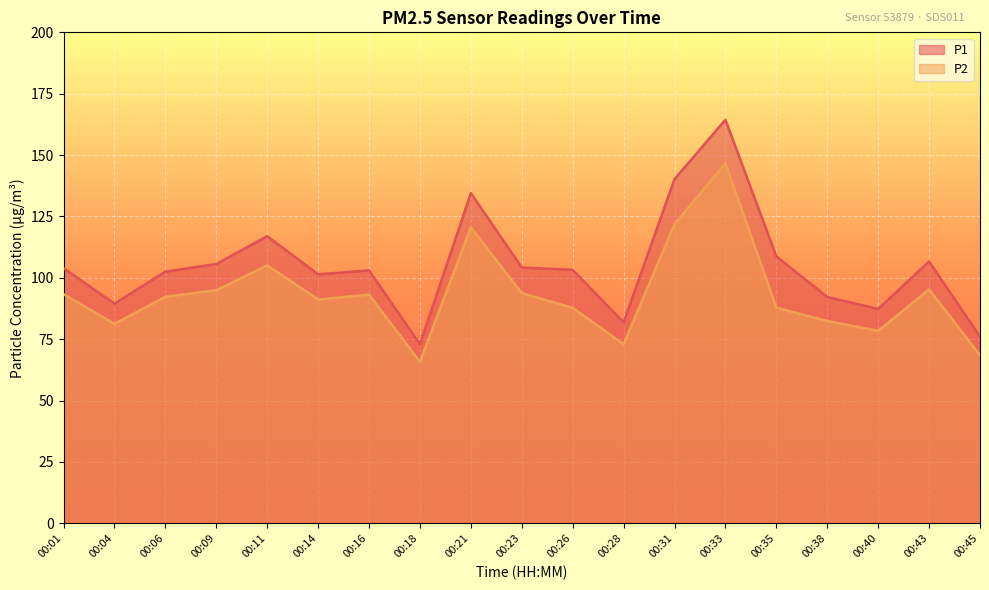

Which series has the widest spread of values?

P1